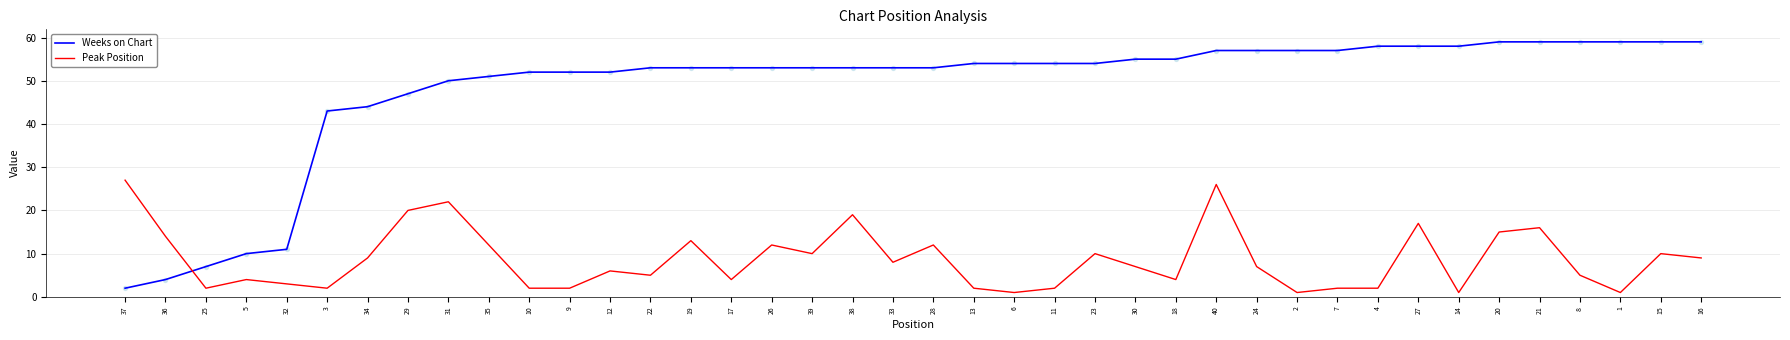

Which series has the largest total across all categories?

Weeks on Chart